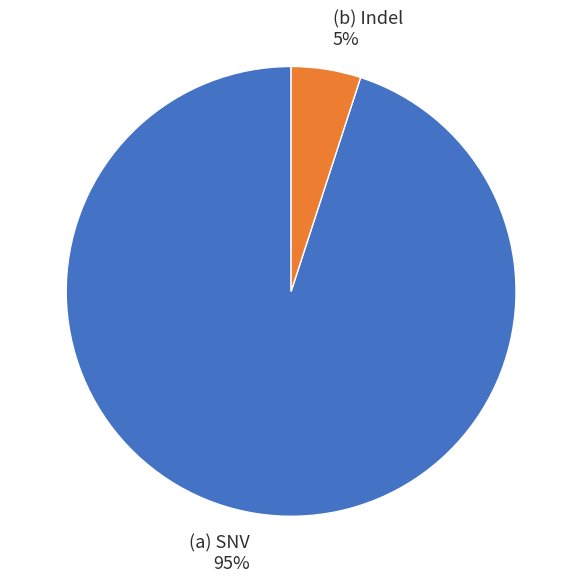

Which slice represents more than half of the pie?

(a) SNV 95%